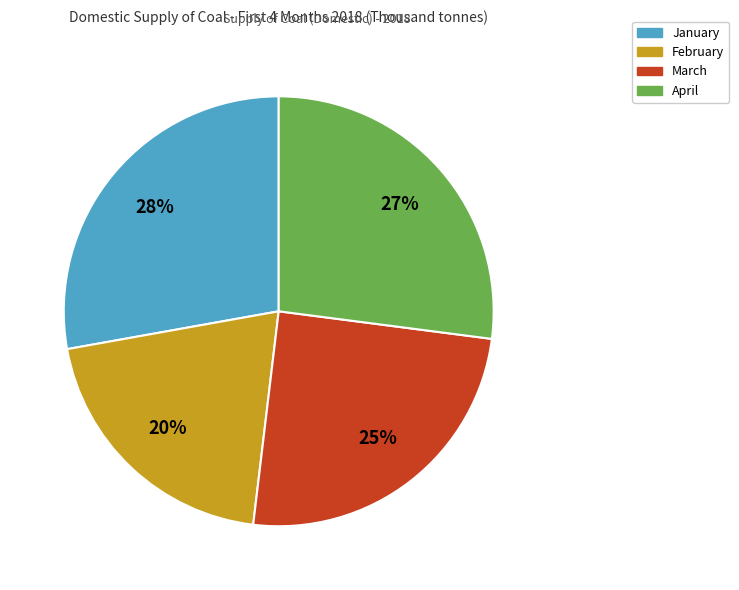

Is there a majority slice in this chart?

No